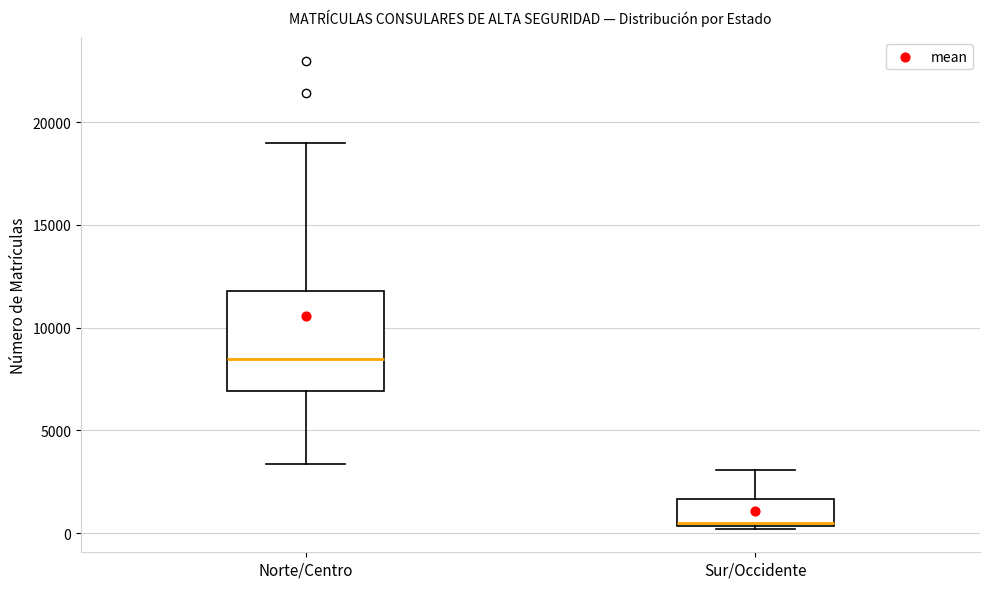

Where does the median line of the box for Norte/Centro sit on the y-axis? The values are not printed on the chart, so give them approximately, as read against the axis.

8500